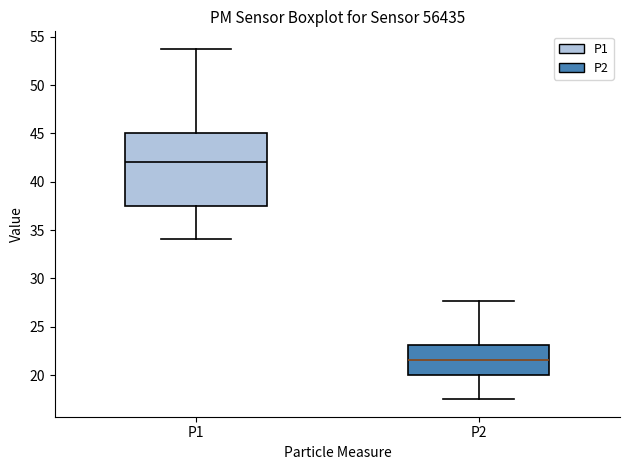

Which box is the tallest, from its lower edge to its upper edge?

P1